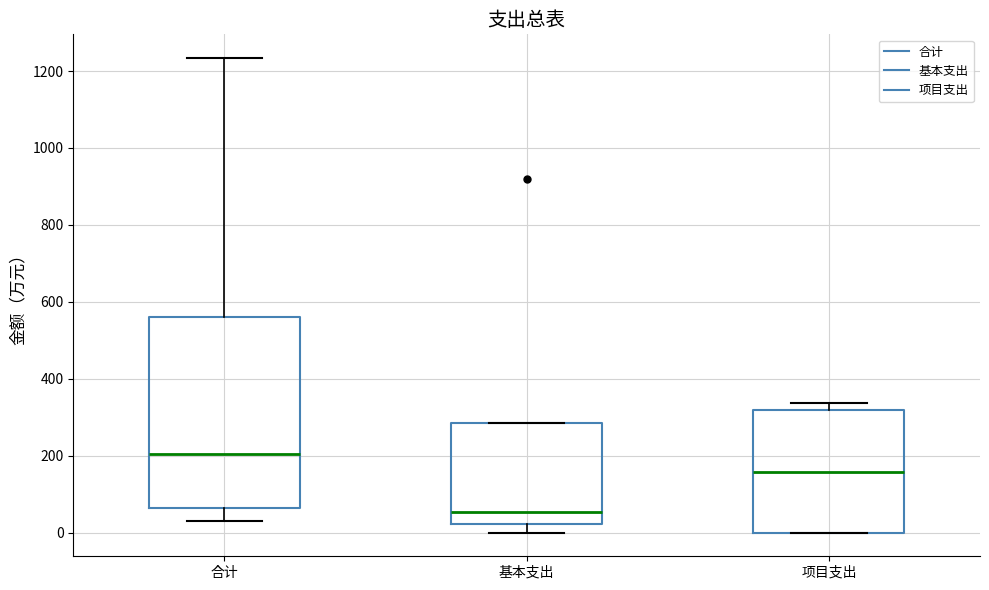

Reading left to right, read every box against the y-axis: the position of its median line, the range the box covers, and the ends of its whiskers. The values are not printed on the chart, so give them approximately, as read against the axis.

合计: median 200, box 60 to 560, whiskers 40 to 1240
基本支出: median 60, box 20 to 280, whiskers 0 to 280
项目支出: median 160, box 0 to 320, whiskers 0 to 340